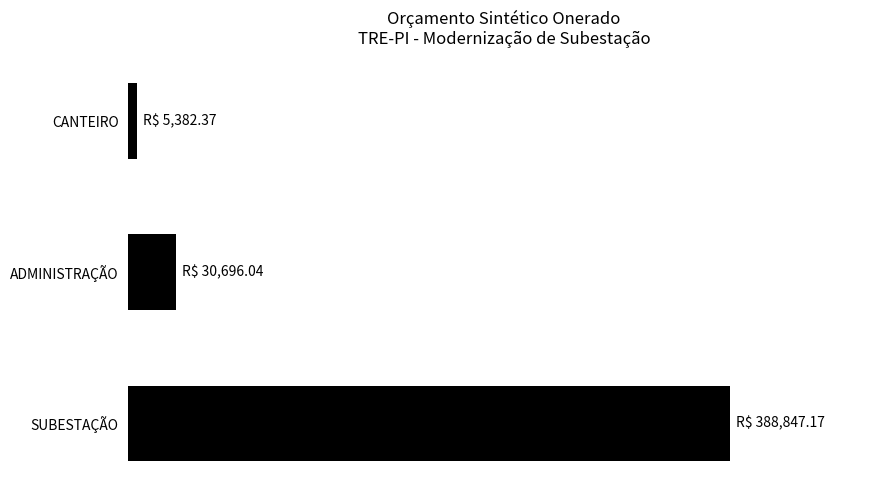

Are the bars horizontal?

Yes